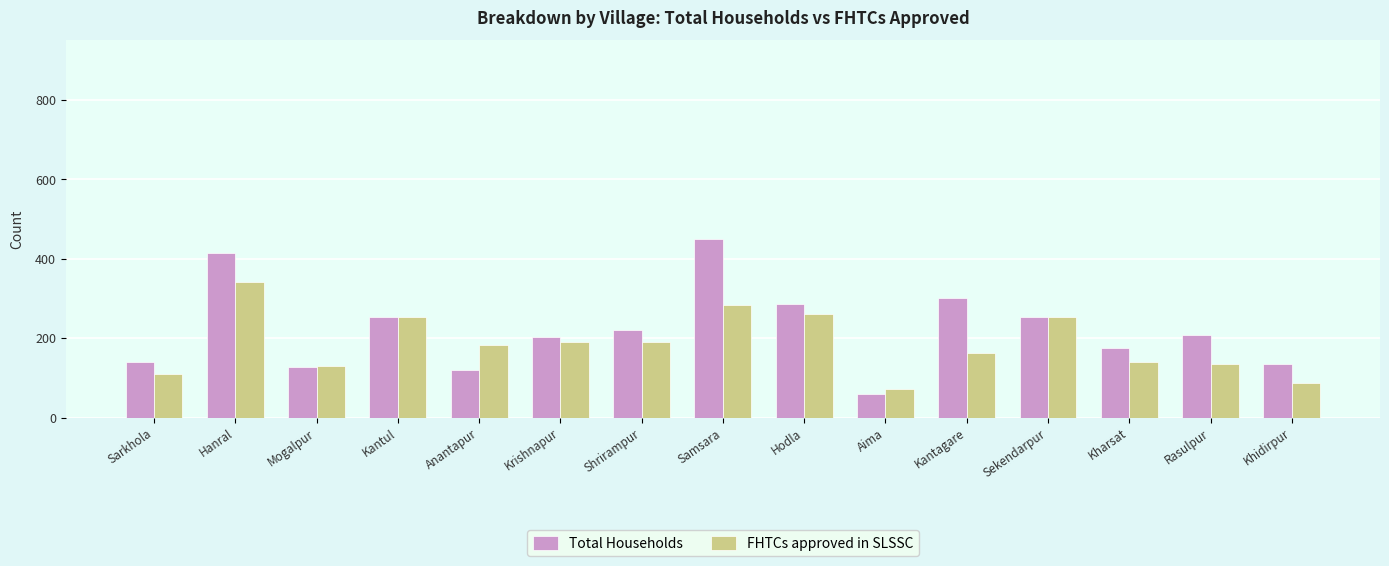

What is the label of the 15th bar from the right?

Sarkhola